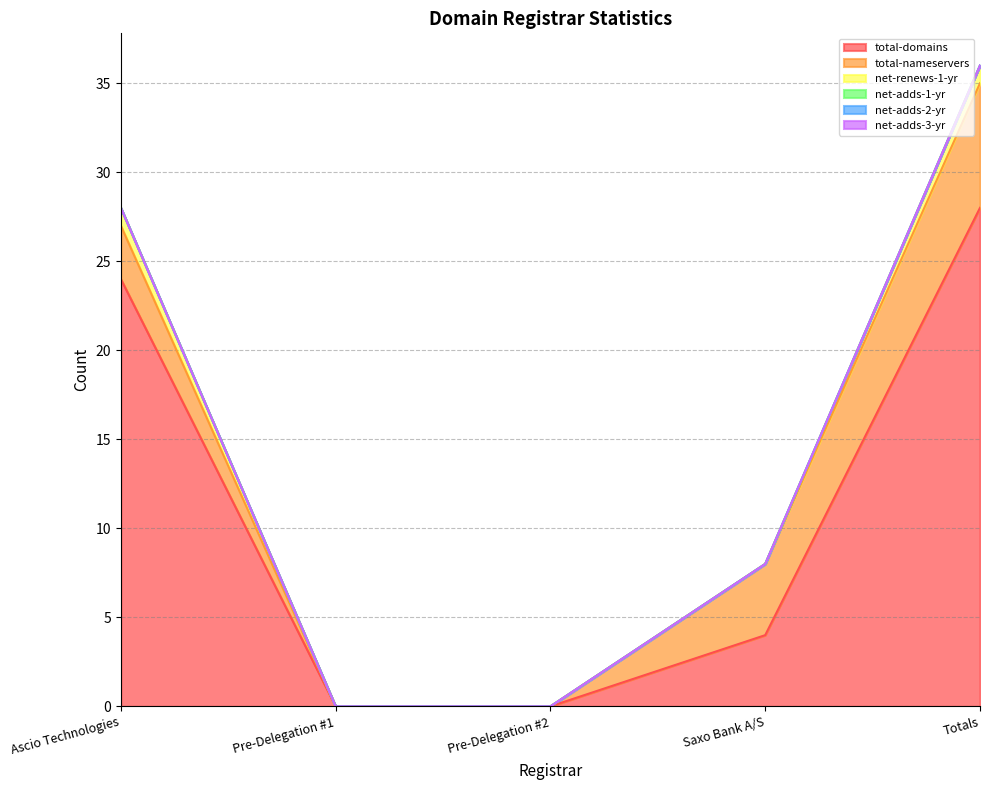

How many data points in total-domains are above 4?

2